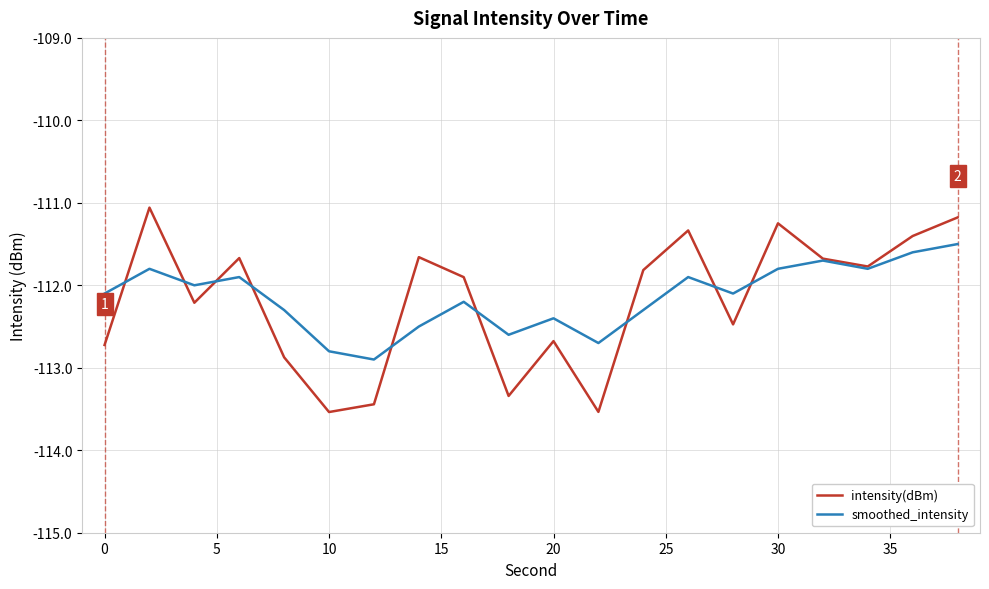

What are all the series names shown in the legend?

intensity(dBm), smoothed_intensity